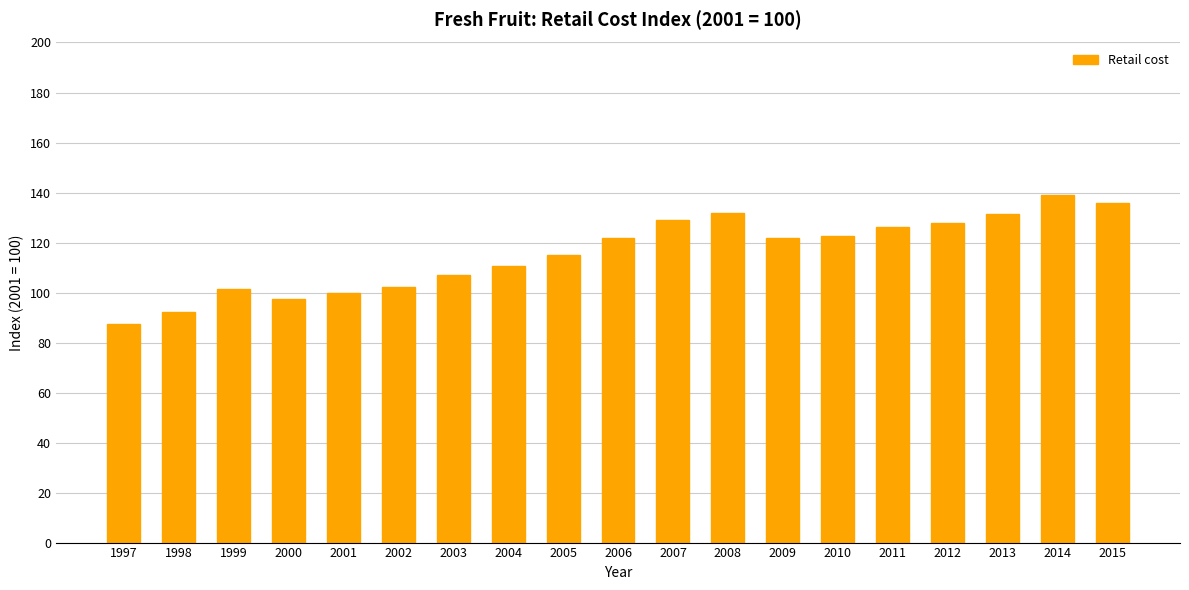

Are the bars horizontal?

No